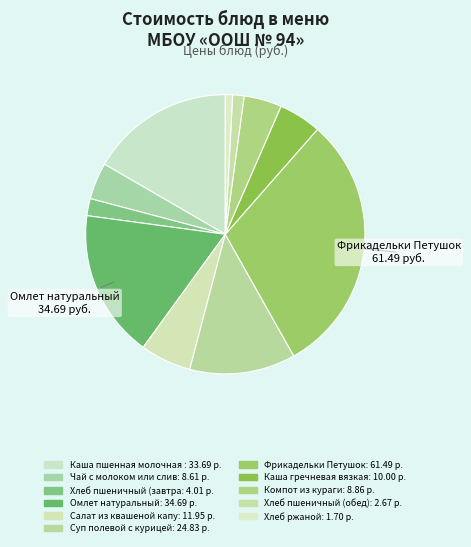

Count the number of slices in the pie.

11